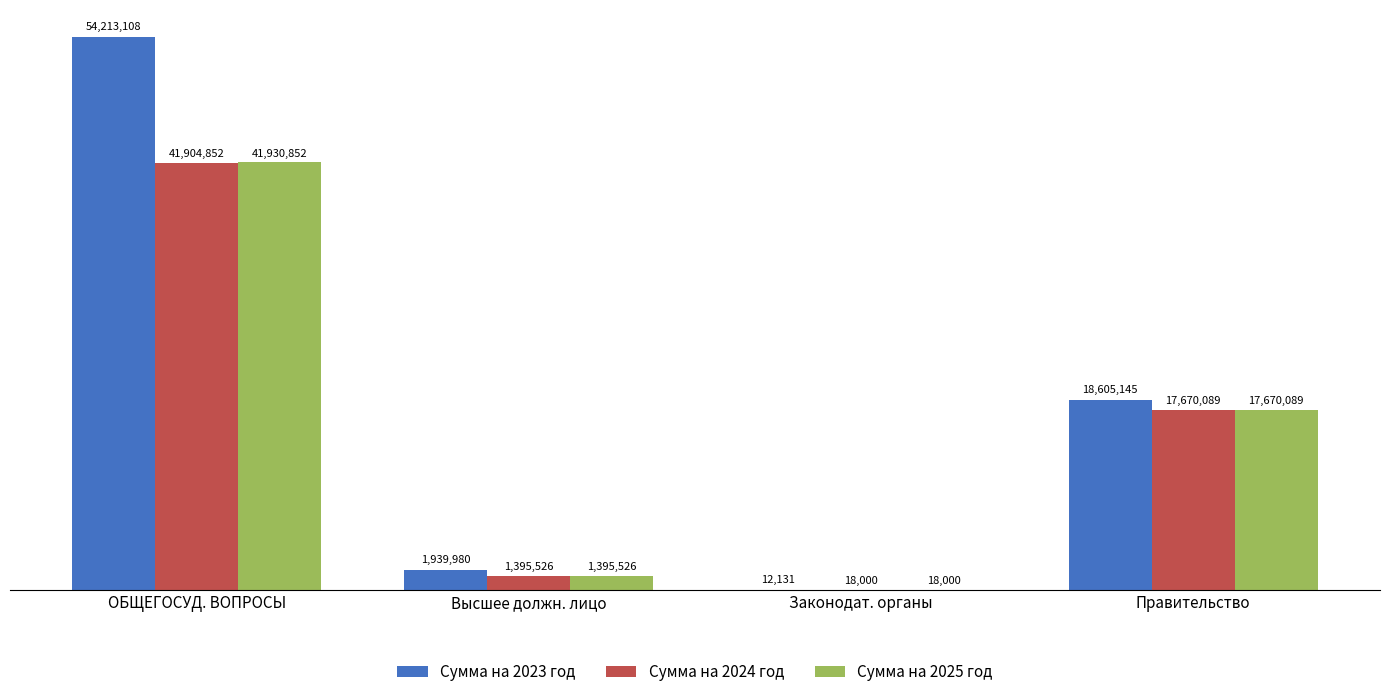

Does the chart contain stacked bars?

No